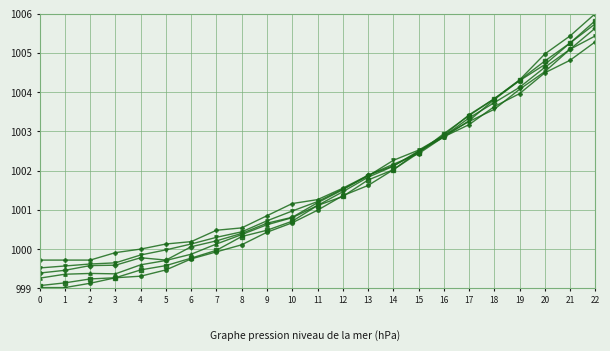

What is the greatest value displayed?

1006.0